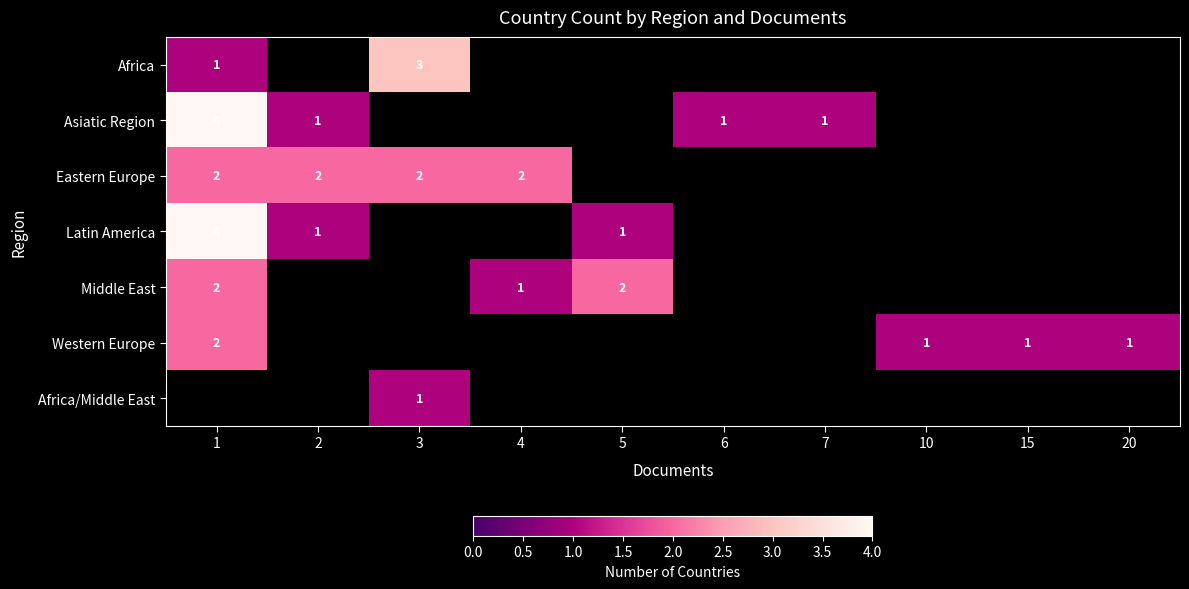

Is the value of Western Europe at 1 greater than the value of Africa/Middle East at 1?

No